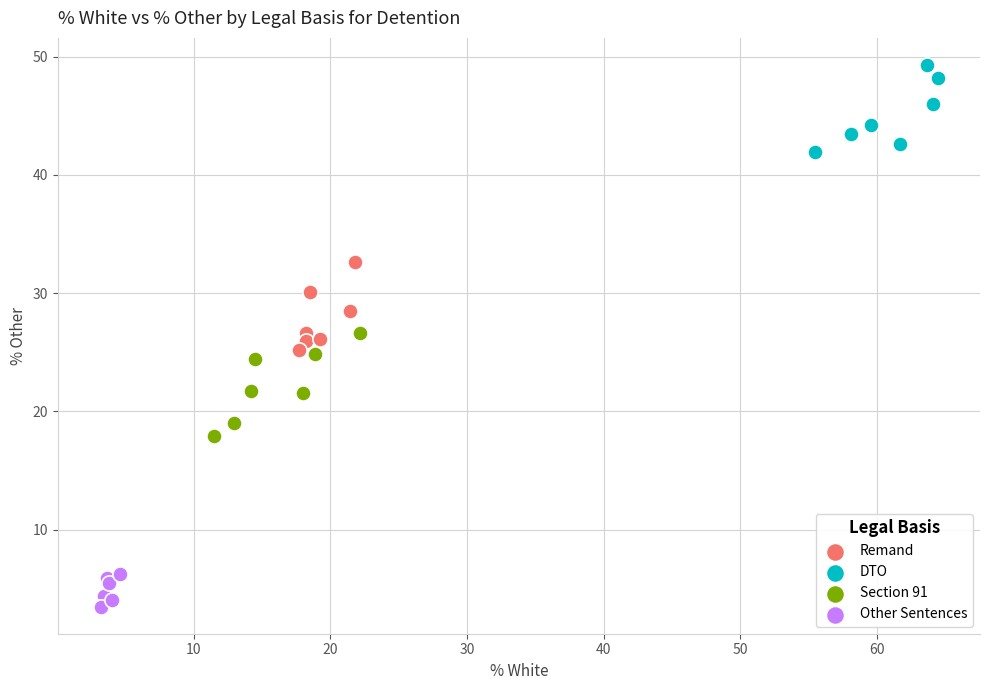

Which series reaches the maximum Y coordinate?

DTO